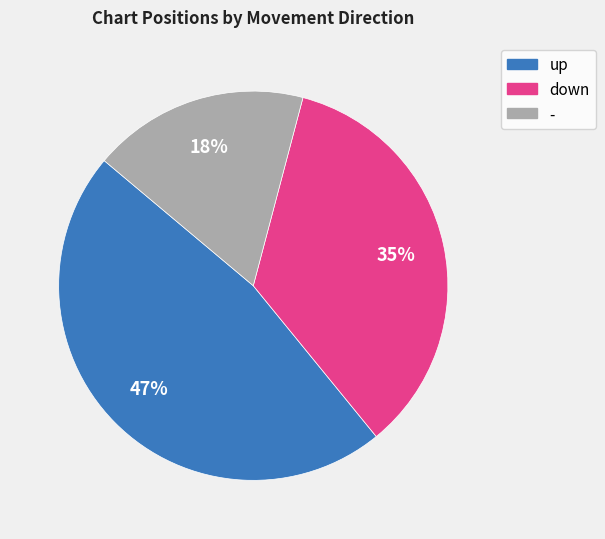

What is the smallest slice in the pie chart?

-